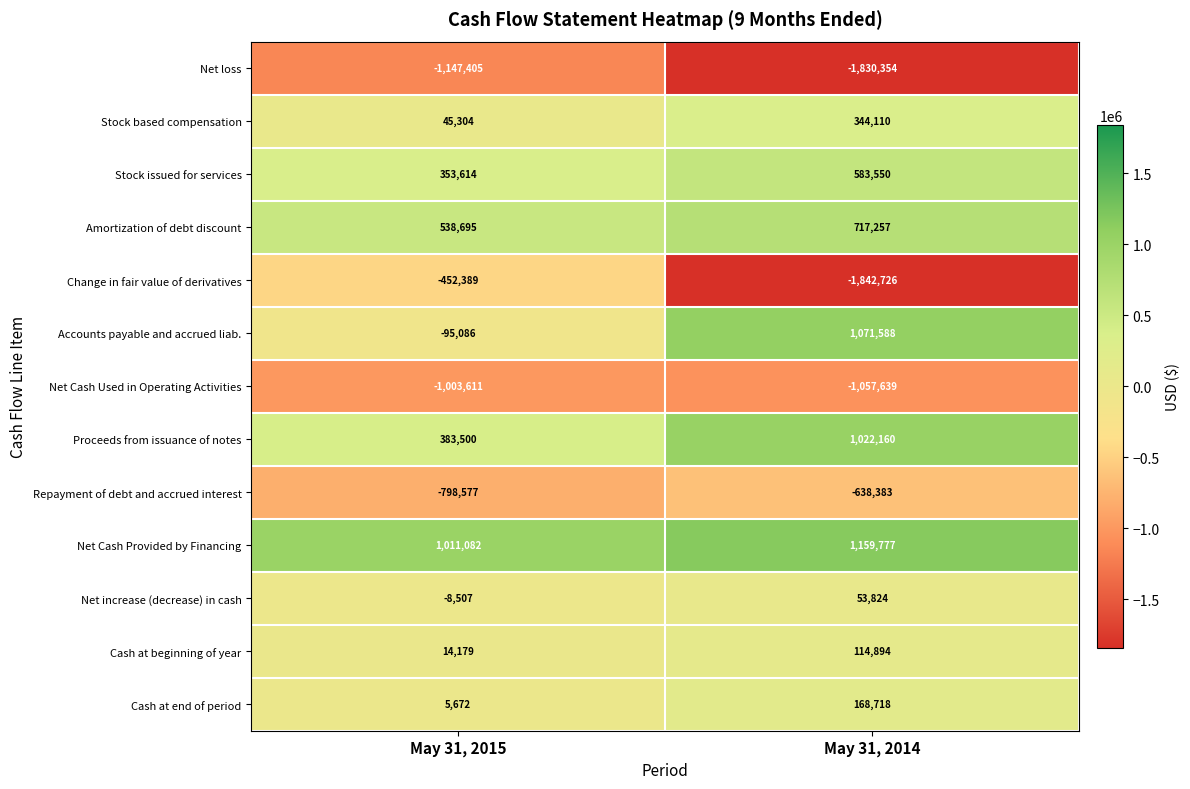

Which label corresponds to the smallest value in the chart?

May 31, 2014